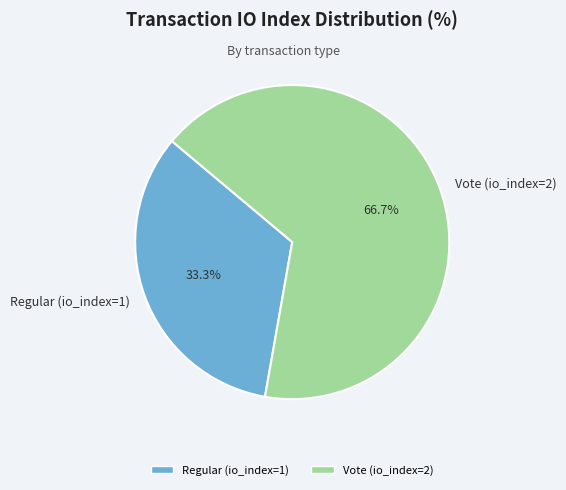

How many segments does this pie chart have?

2